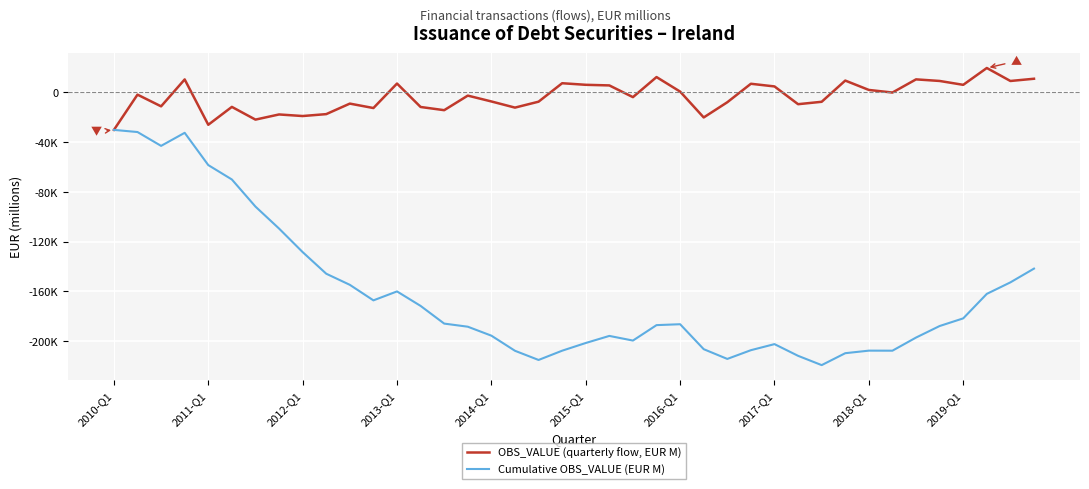

What are all the series names shown in the legend?

OBS_VALUE (quarterly flow, EUR M), Cumulative OBS_VALUE (EUR M)